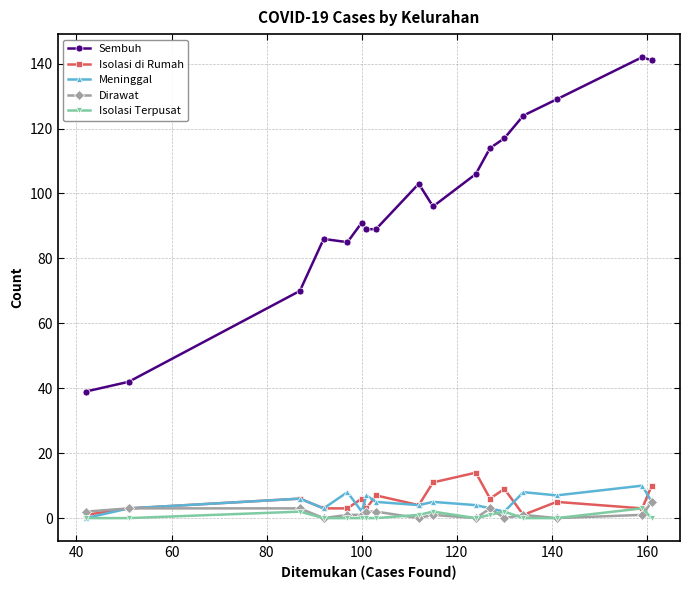

Count the number of data series in this chart.

5